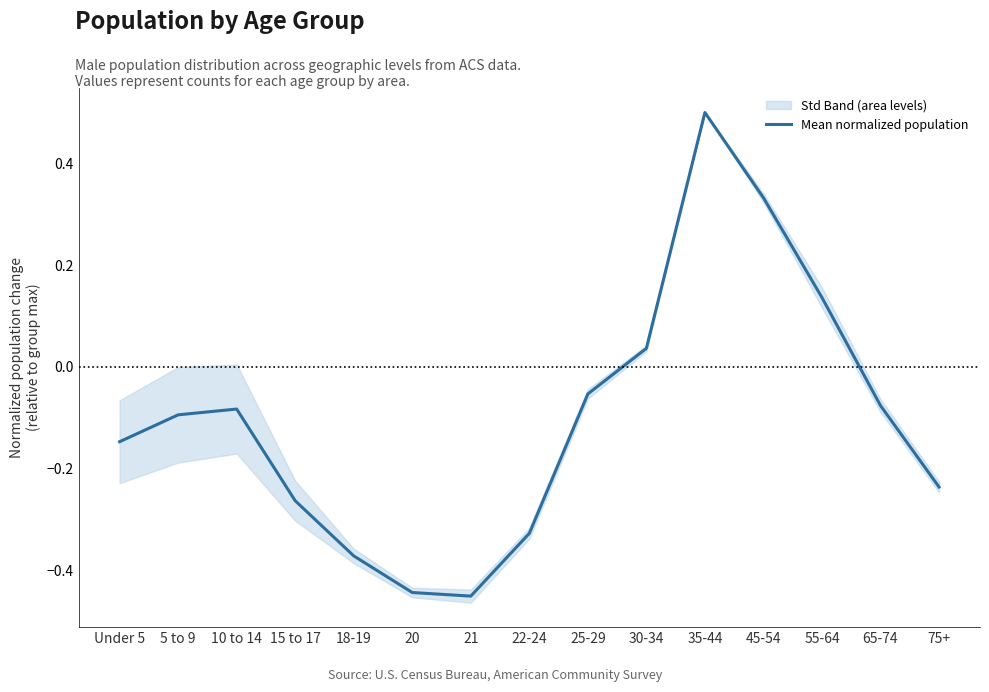

What is the label of the 12th point from the right?

15 to 17